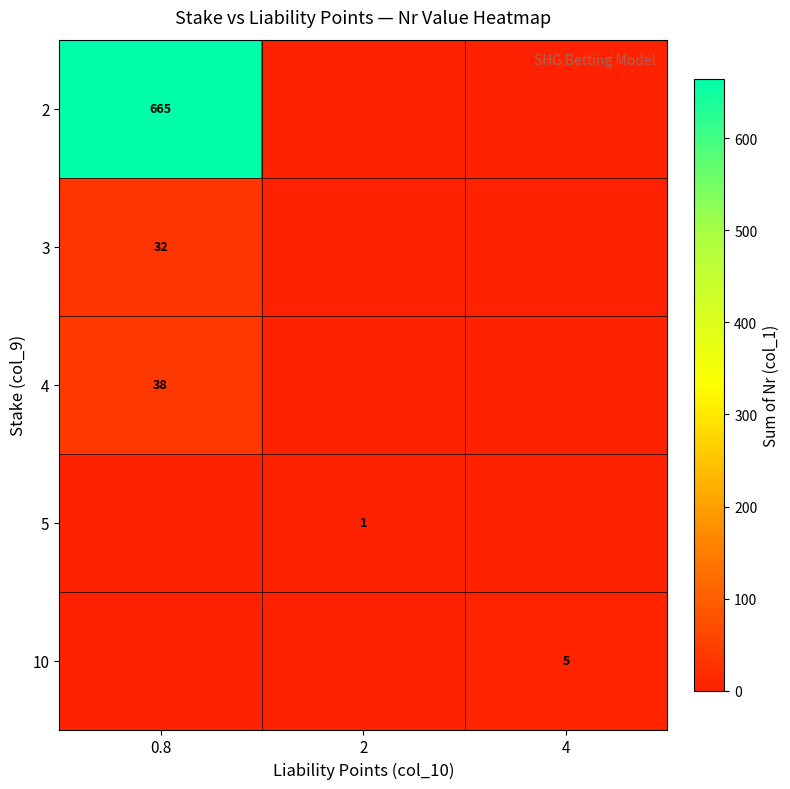

Is it true that 4 equals 68 at 0.8?

False